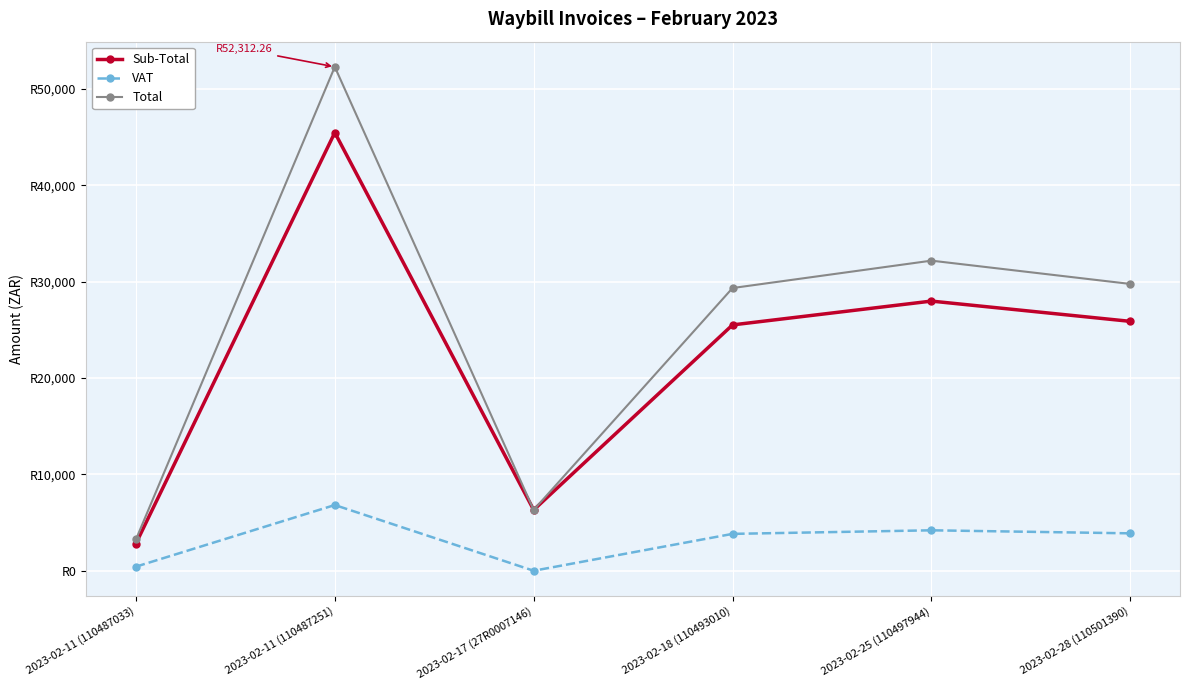

Which series has the largest total across all categories?

Total